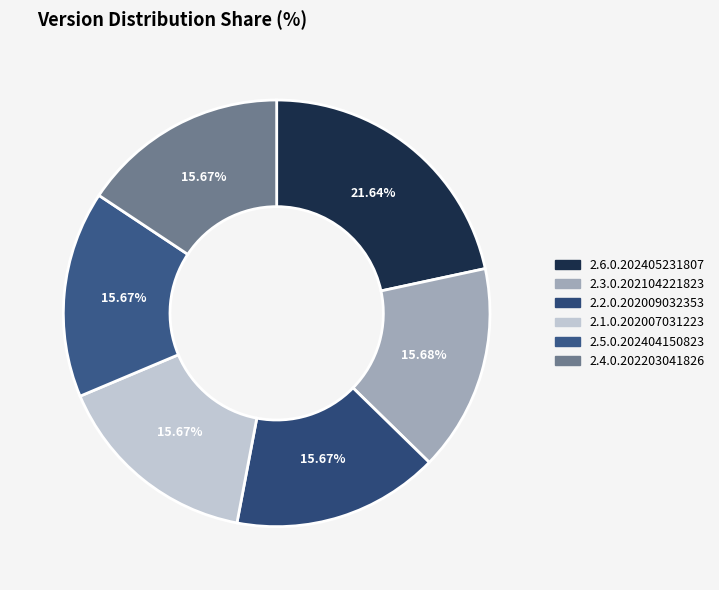

To the nearest percent, what portion does 2.5.0.202404150823 represent?

16%